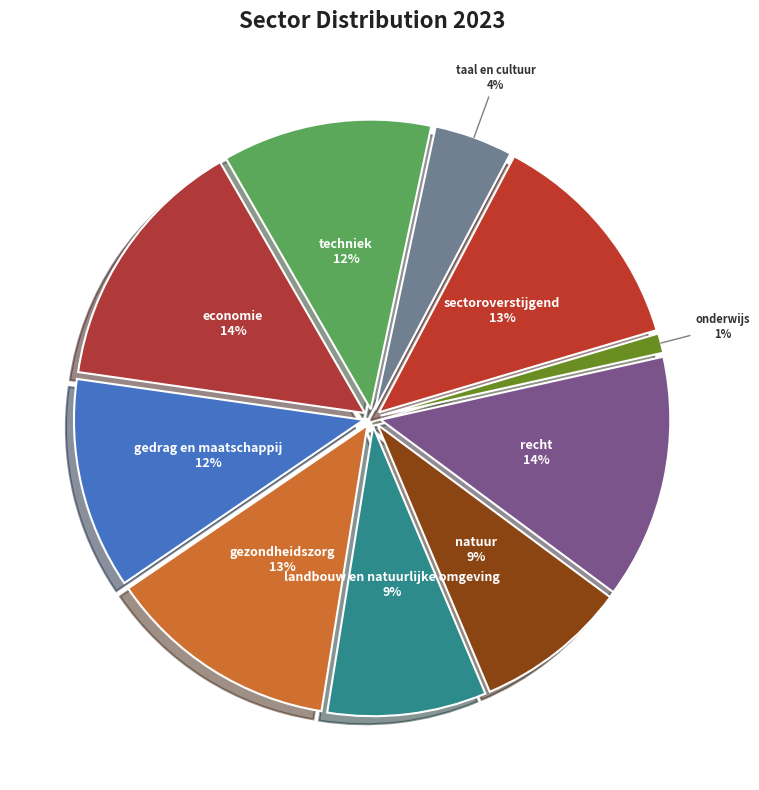

To the nearest percent, what portion does sectoroverstijgend represent?

13%